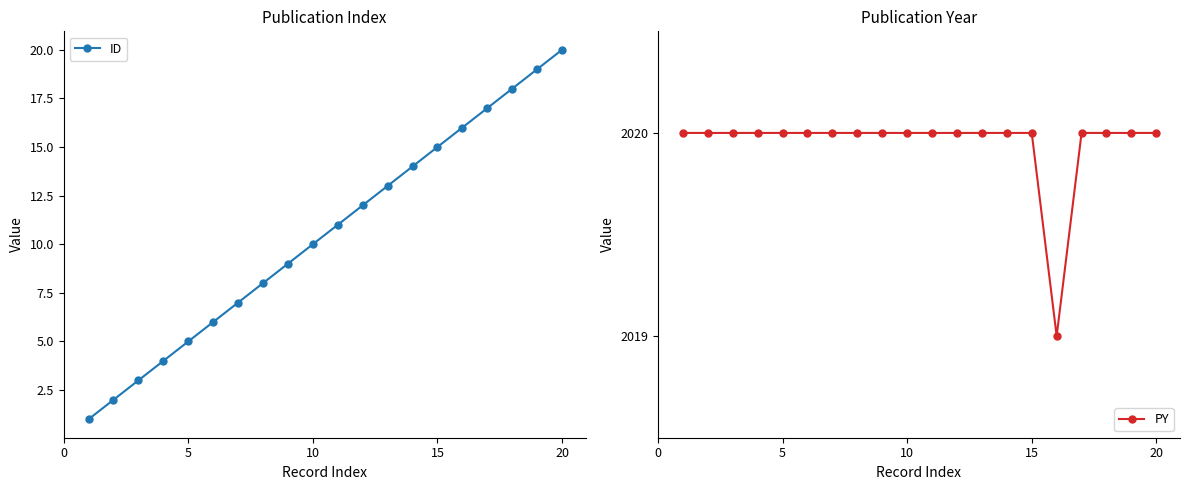

What is the sum of all PY values?

40399